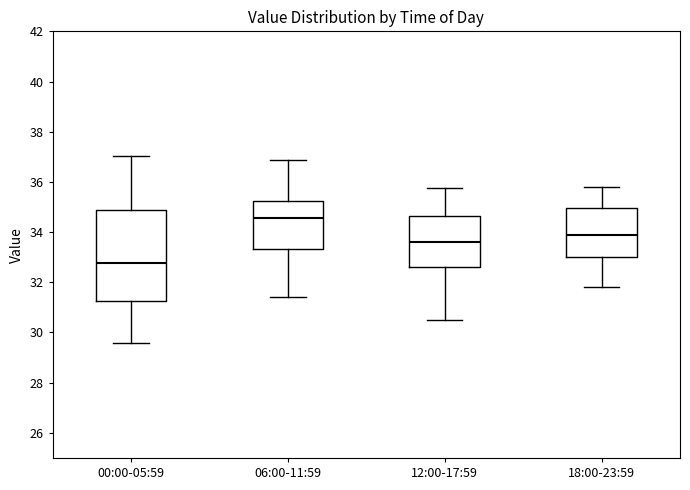

Where does the median line of the box for 00:00-05:59 sit on the y-axis? The values are not printed on the chart, so give them approximately, as read against the axis.

32.8